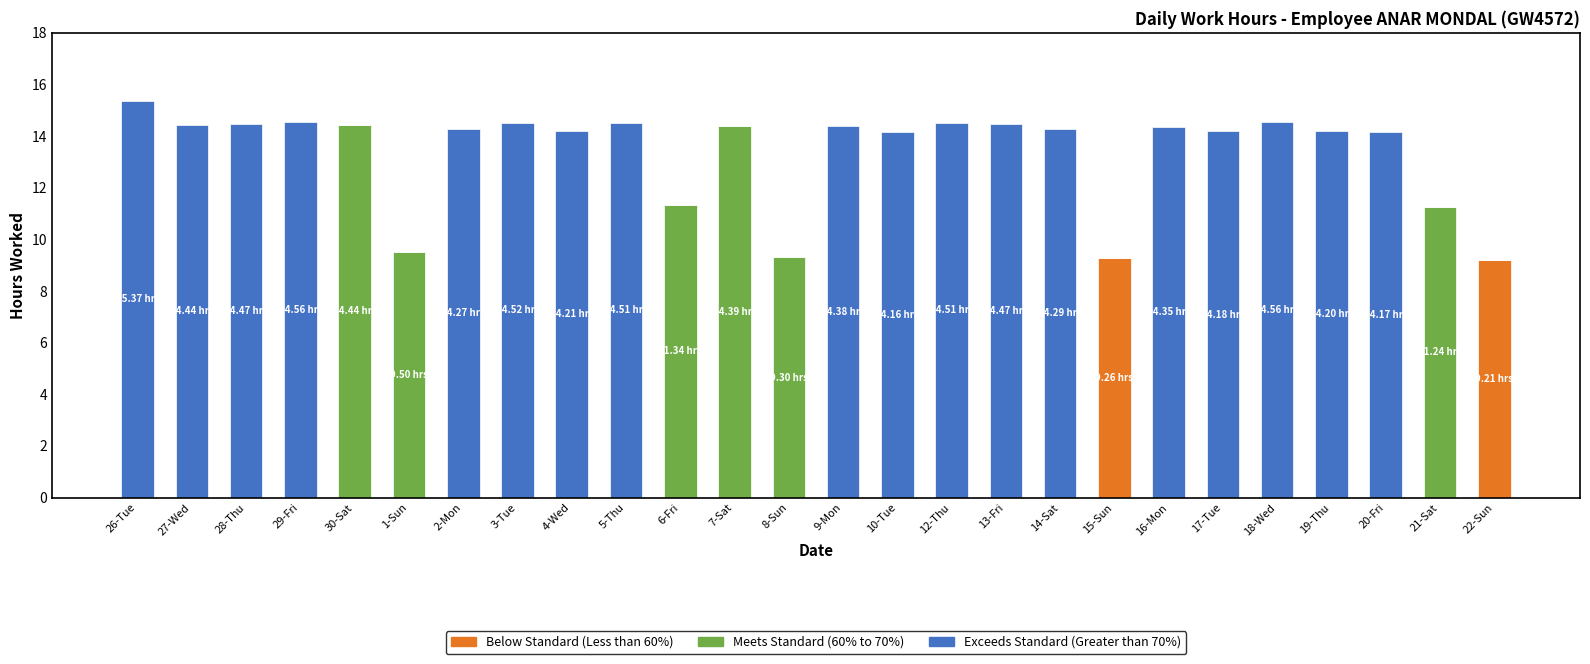

What is the total value across all series at 5-Thu?

14.5